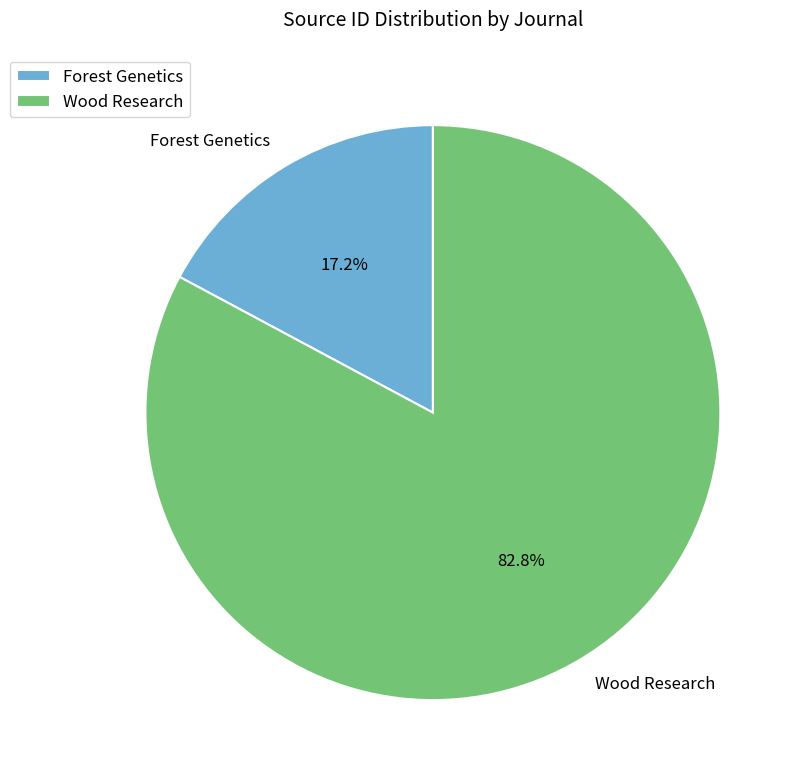

What is the total percentage of Forest Genetics and Wood Research?

100.0%